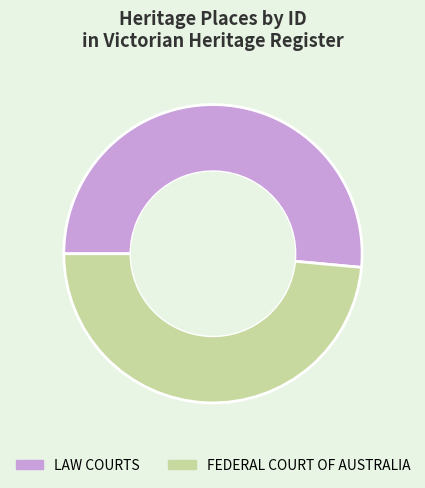

Which has a higher value, FEDERAL COURT OF AUSTRALIA or LAW COURTS?

LAW COURTS